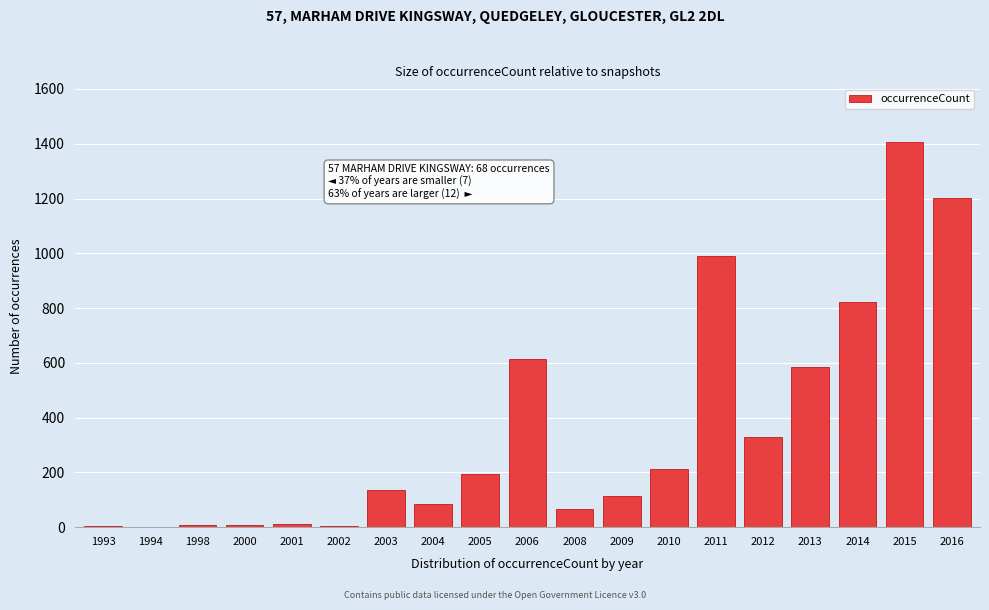

Which has a higher value, 2014 or 2003?

2014